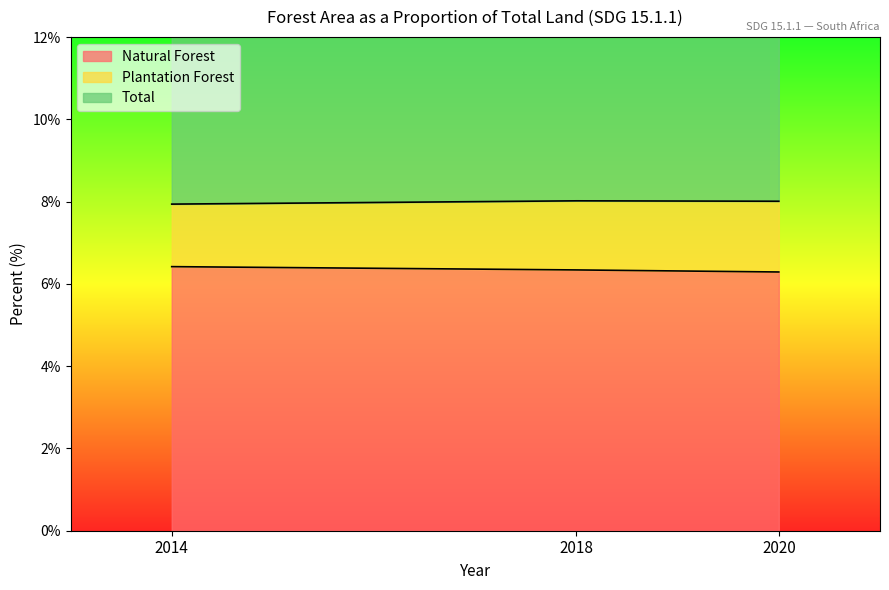

How many Natural Forest values are between 6 and 7?

3